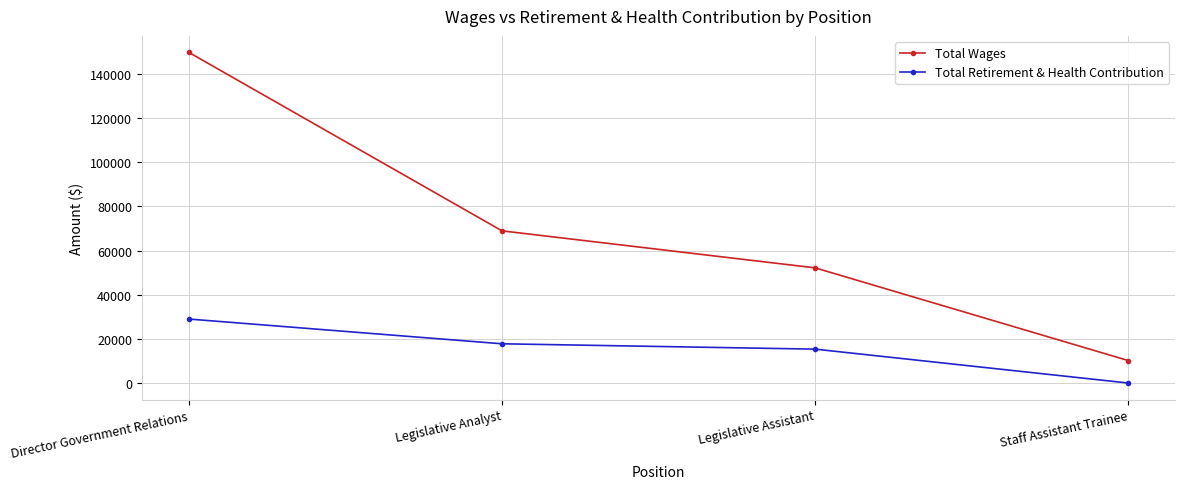

True or false: Total Retirement & Health Contribution and Total Wages intersect in this chart.

False